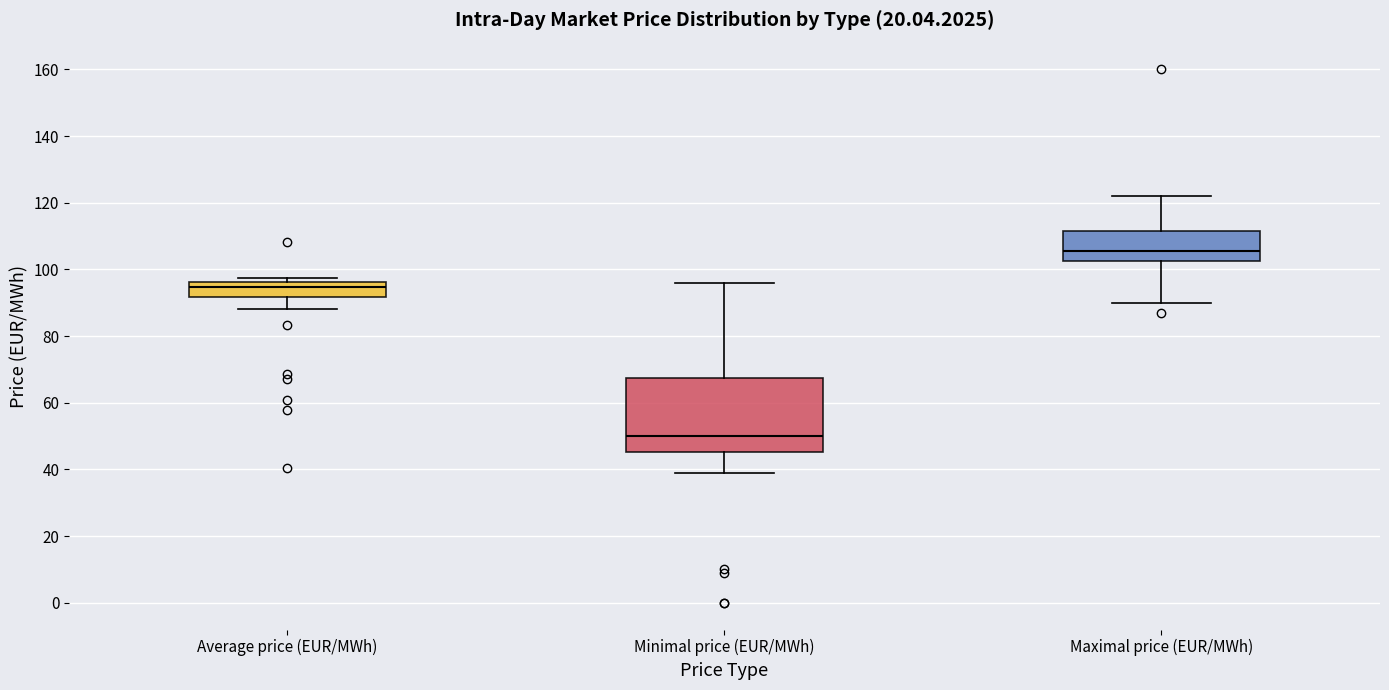

Which box's median line is the lowest?

Minimal price (EUR/MWh)